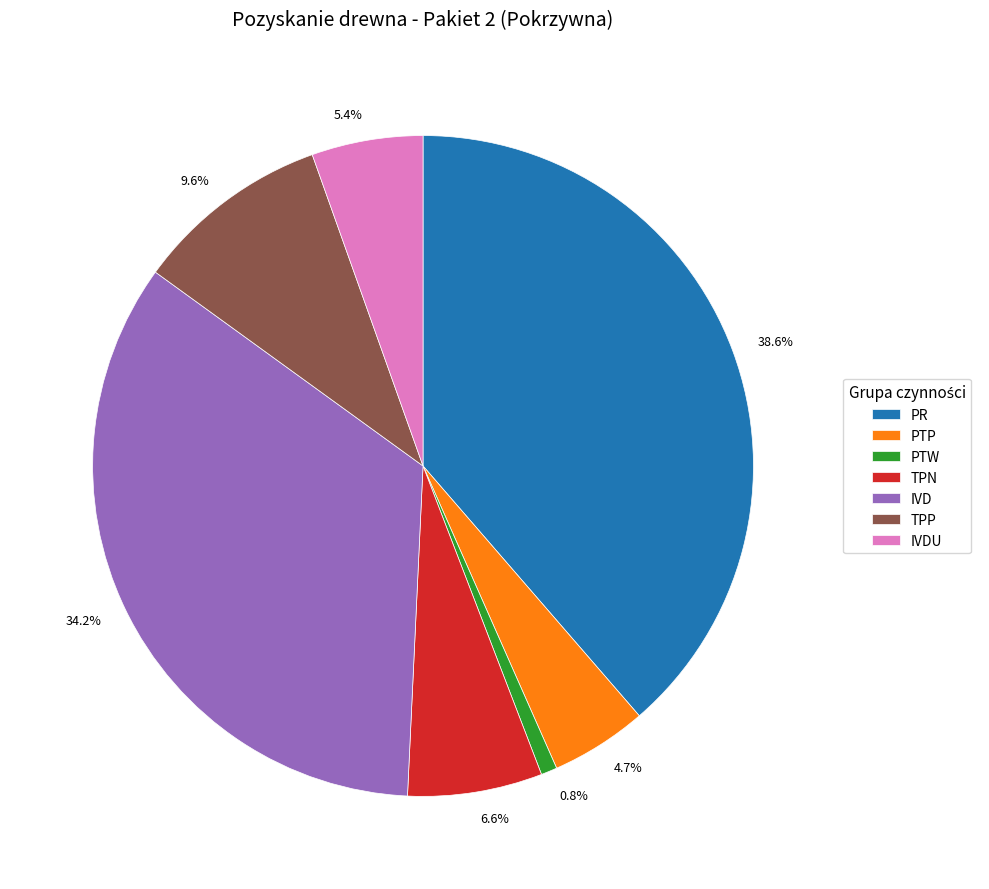

To the nearest percent, what percentage of the pie is TPP?

10%